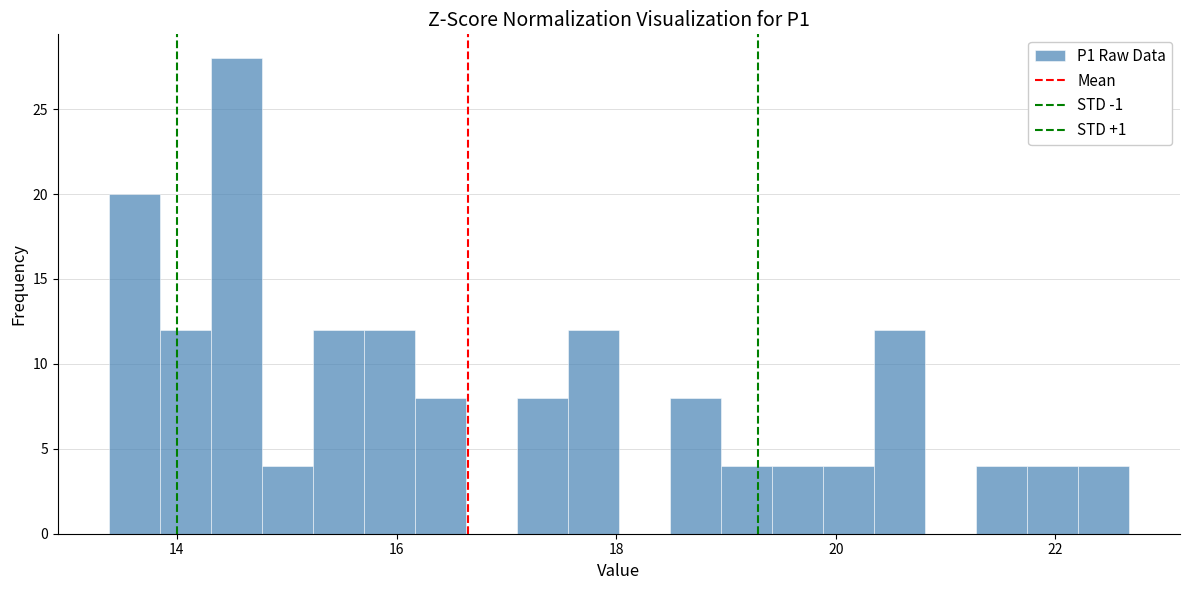

Around what value on the x-axis is the tallest bar? Give the approximate position of its centre, as read against the axis.

14.6